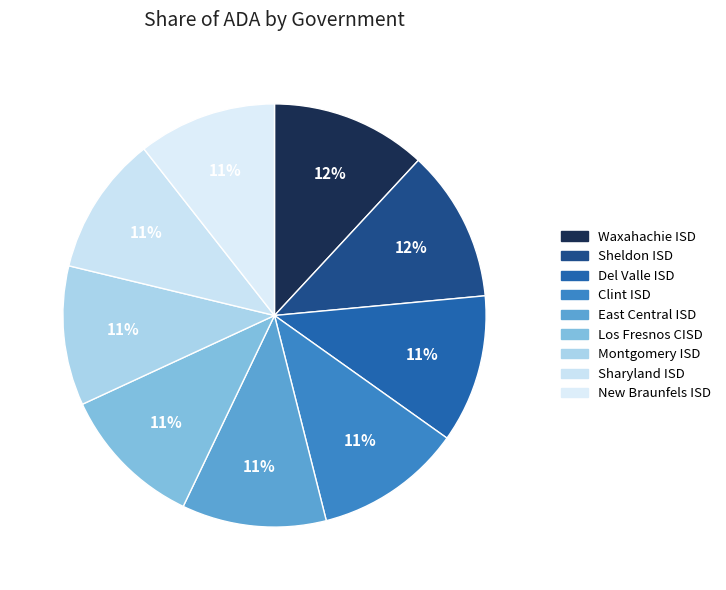

Which category has the smallest portion of the pie?

New Braunfels ISD